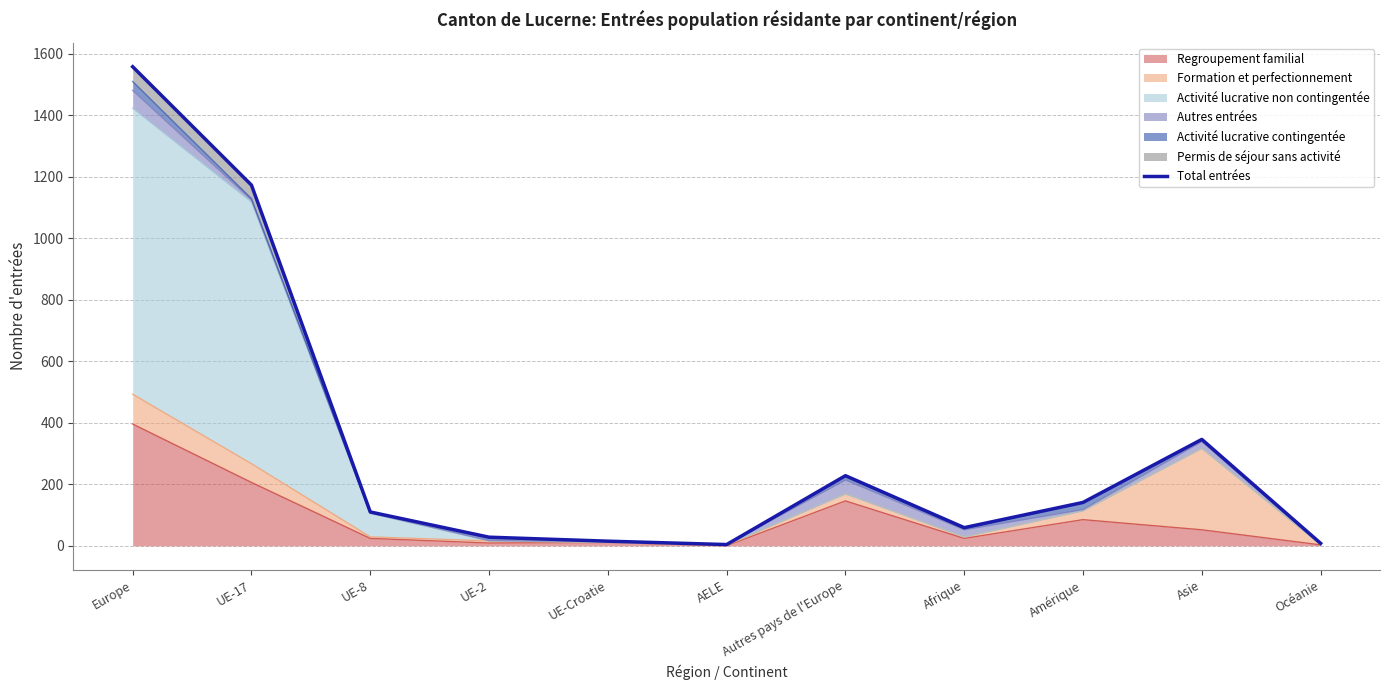

What is the minimum value shown in the chart?

4